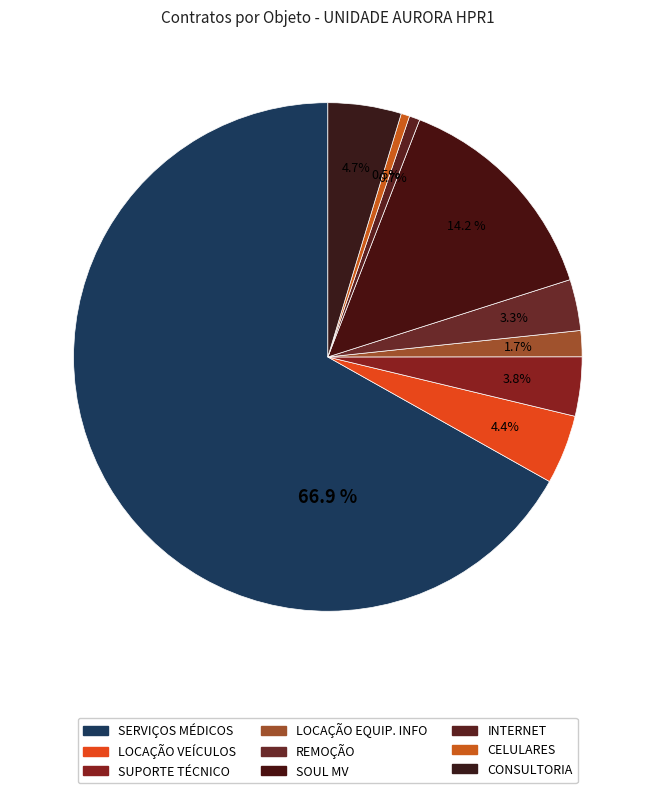

Rank the categories by value from highest to lowest.

PRESTAÇÃO DE SERVIÇOS MÉDICOS, SISTEMA SOUL MV, PRESTAÇÃO DE SERVIÇO DE CONSULTORIA, LOCAÇÃO DE VEÍCULOS, SUPORTE TÉCNICO EM SISTEMA DE GESTÃO, PRESTAÇÃO DE SERVIÇO CONTÍNUO DE REMOÇÃO, LOCAÇÃO DE EQUIPAMENTOS DE INFORMÁTICA, PRESTAÇÃO DE SERVIÇOS DE INTERNET, LOCAÇÃO DE APARELHO CELULARES